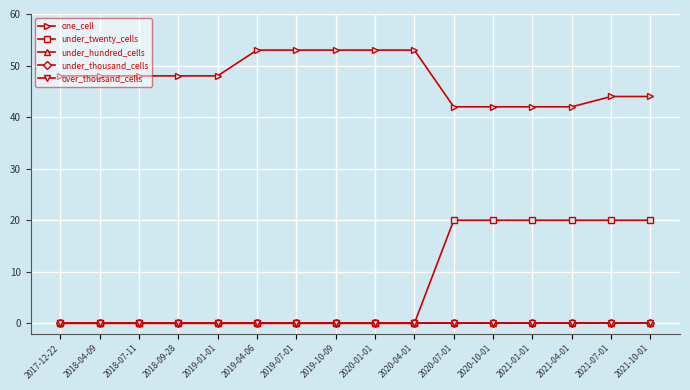

True or false: under_thousand_cells and under_hundred_cells cross at least once.

False